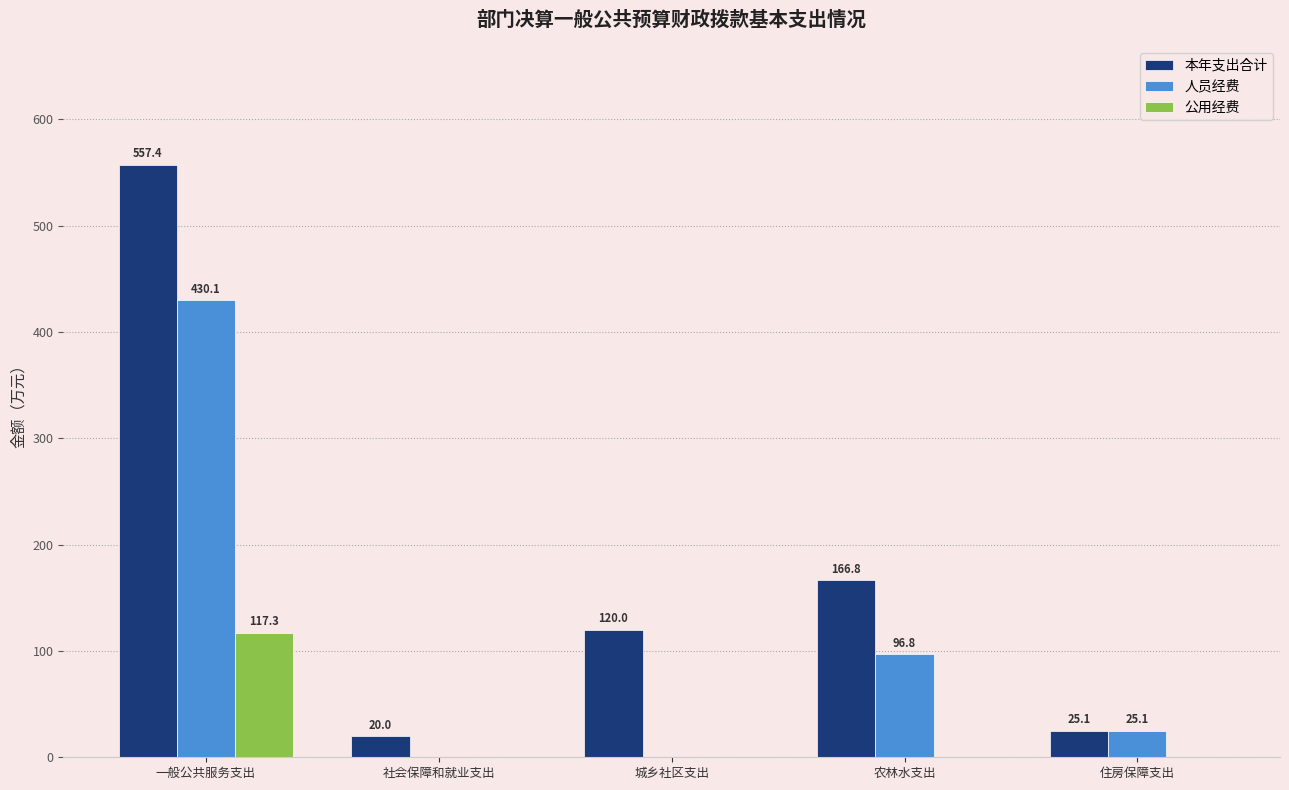

Does the chart contain stacked bars?

No